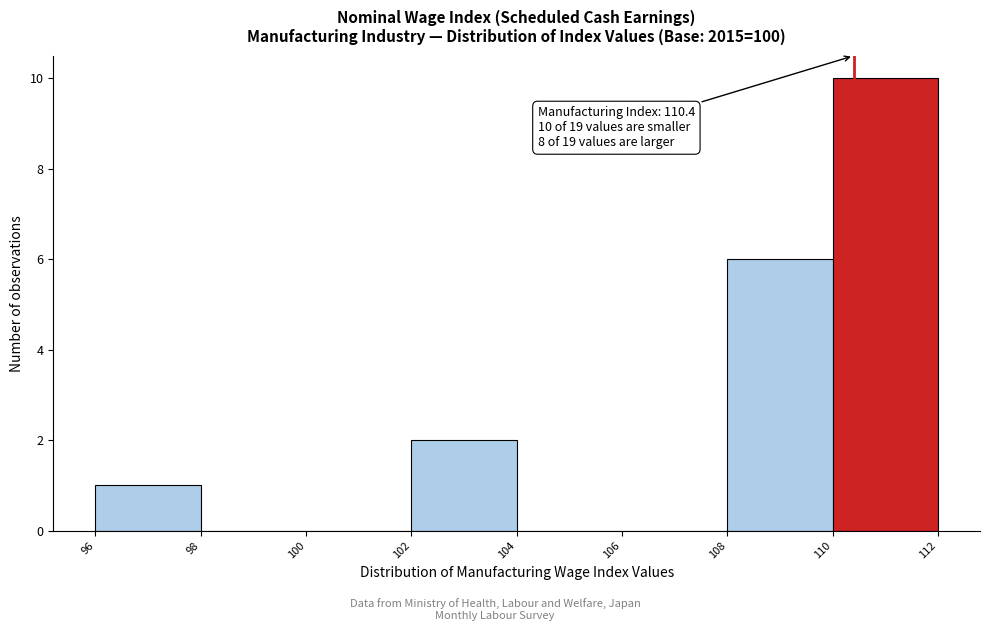

Which range on the x-axis has the tallest bar?

110 to 112